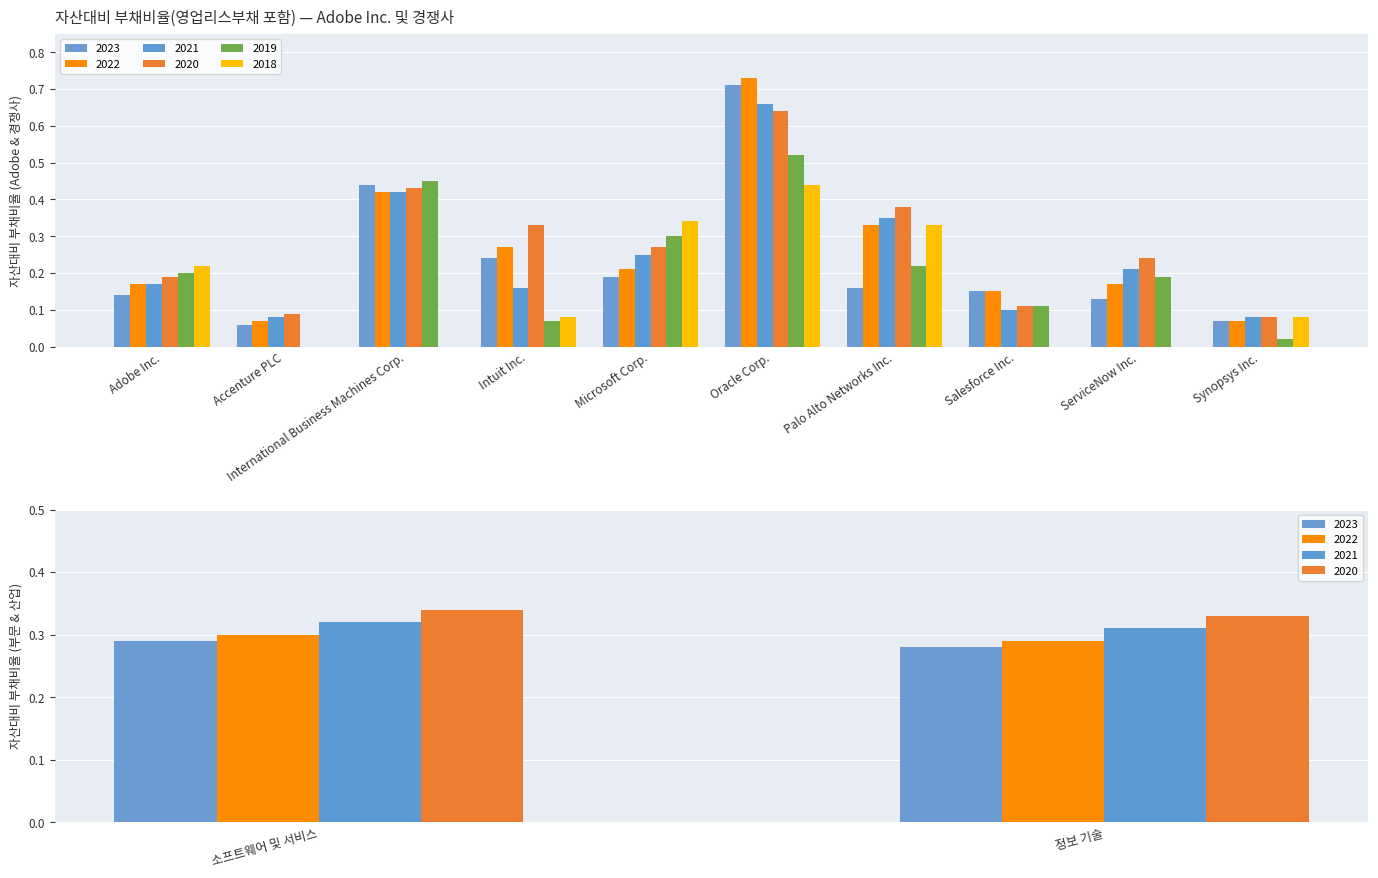

What is the difference between the highest and lowest values at Palo Alto Networks Inc.?

0.2